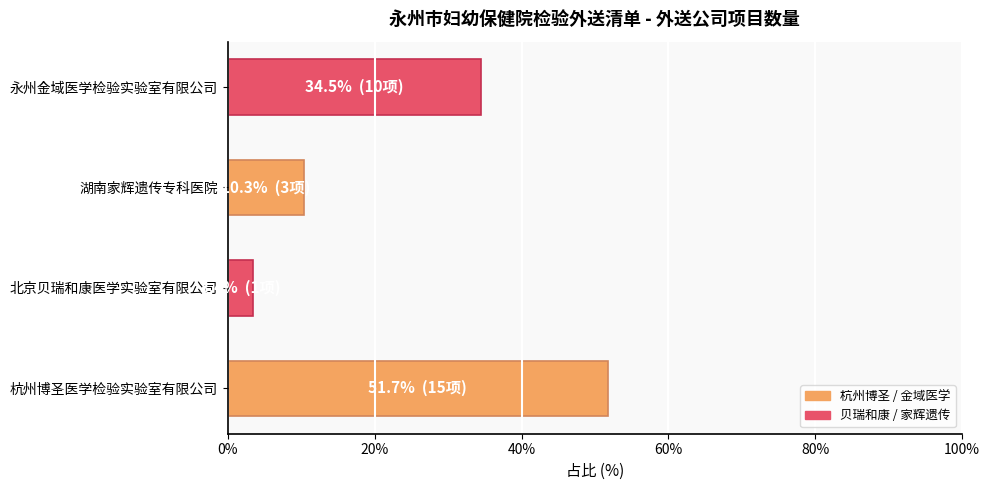

Which has a higher value, 北京贝瑞和康医学实验室有限公司 or 湖南家辉遗传专科医院?

湖南家辉遗传专科医院